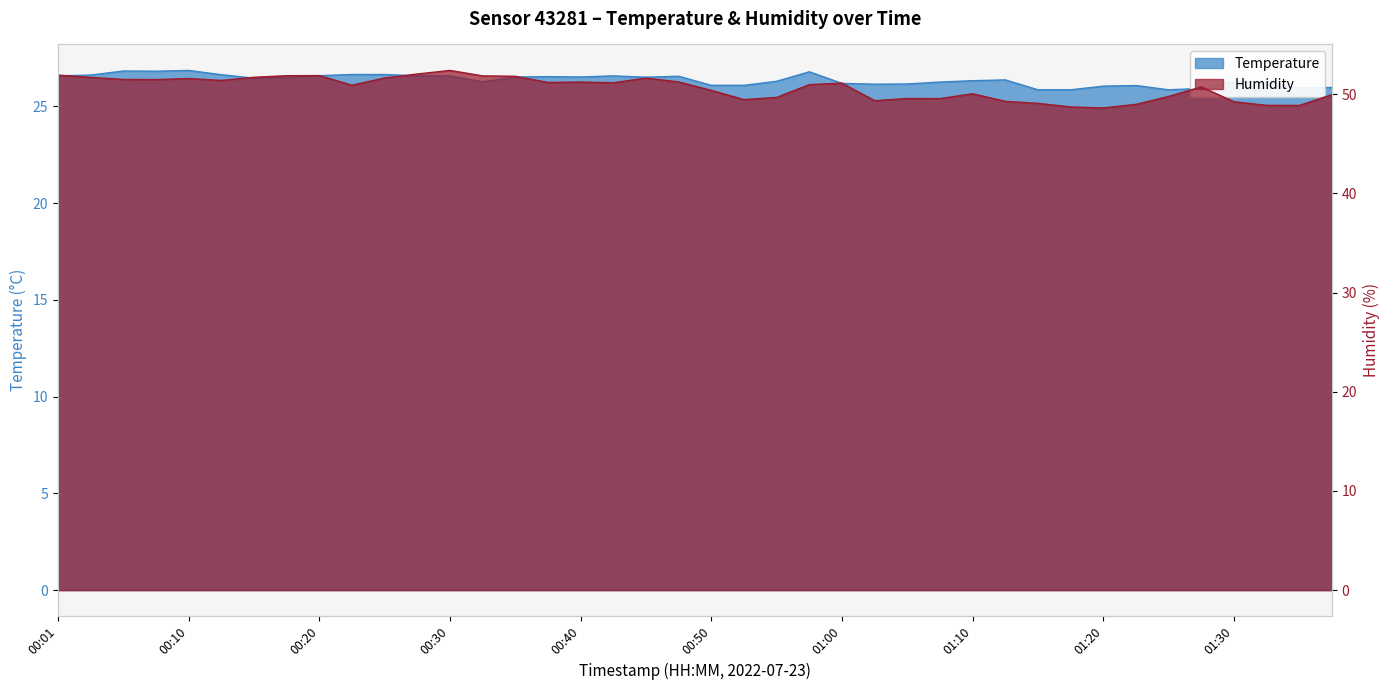

The temperature series shows 11.6 at 00:30. True or false?

False